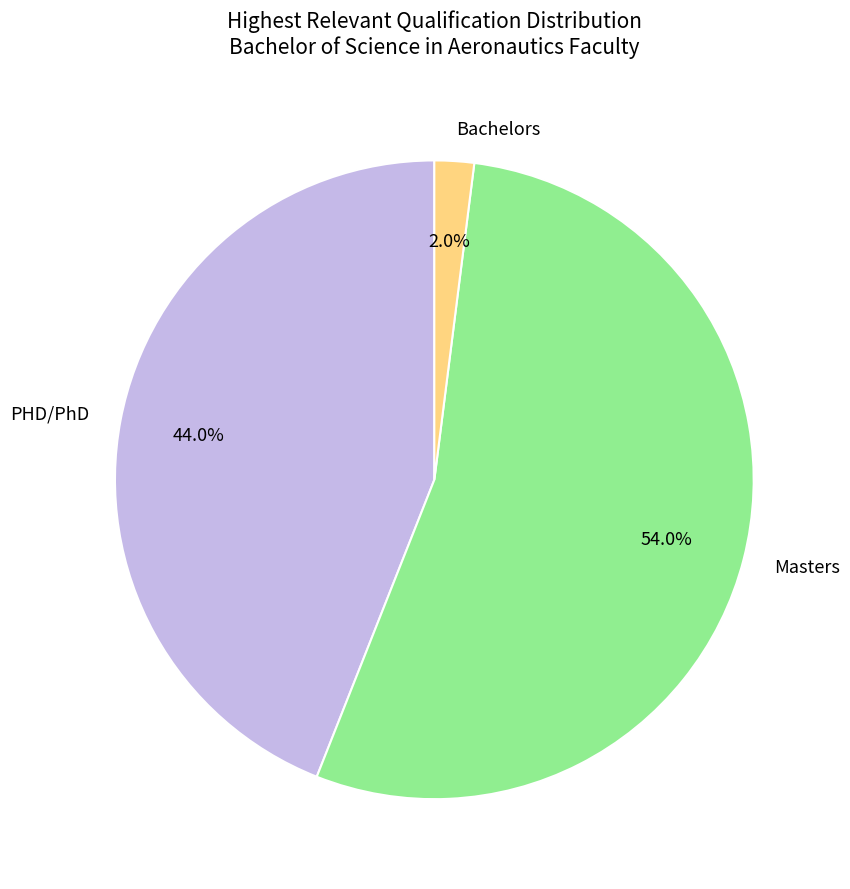

What percentage is NOT represented by PHD/PhD?

56.0%